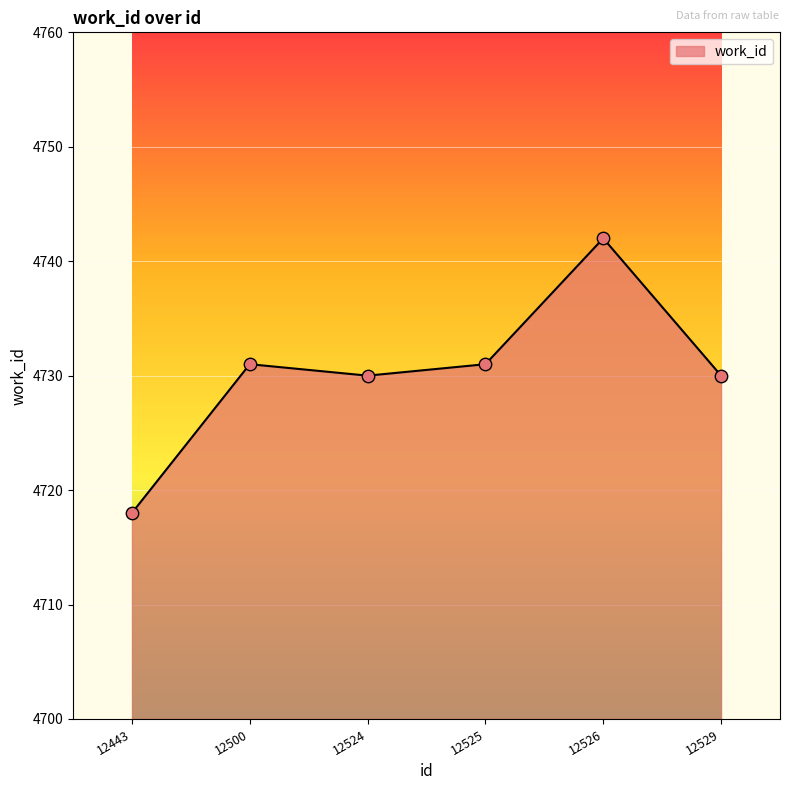

What is the ratio of the value at 12524 to the value at 12525?

1.0